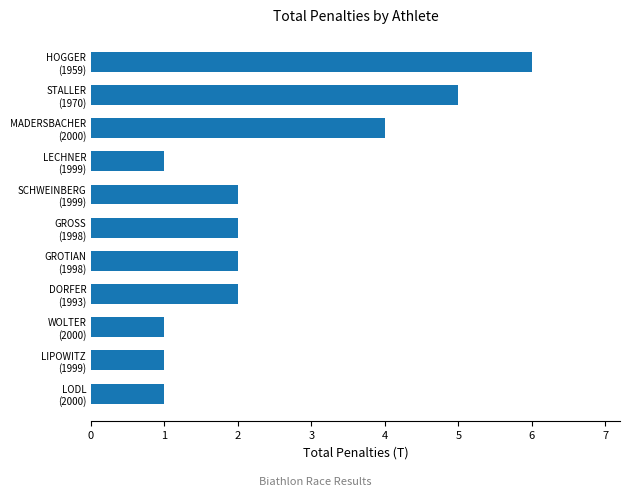

How many bars are there in total?

11